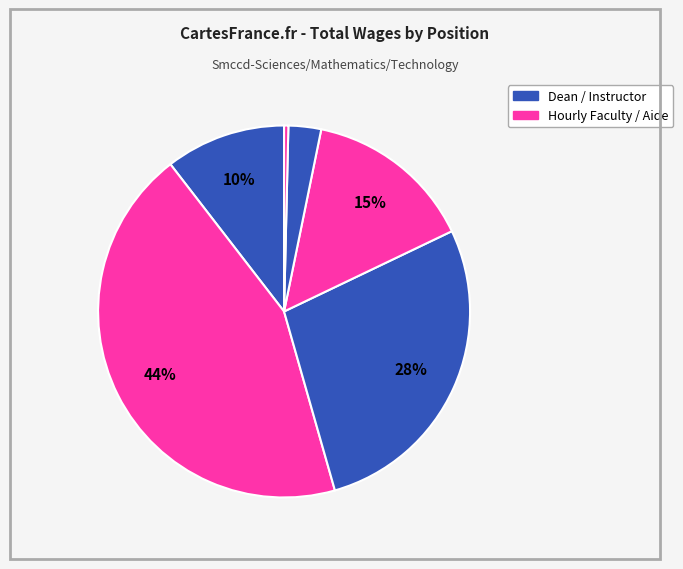

How many segments does this pie chart have?

6